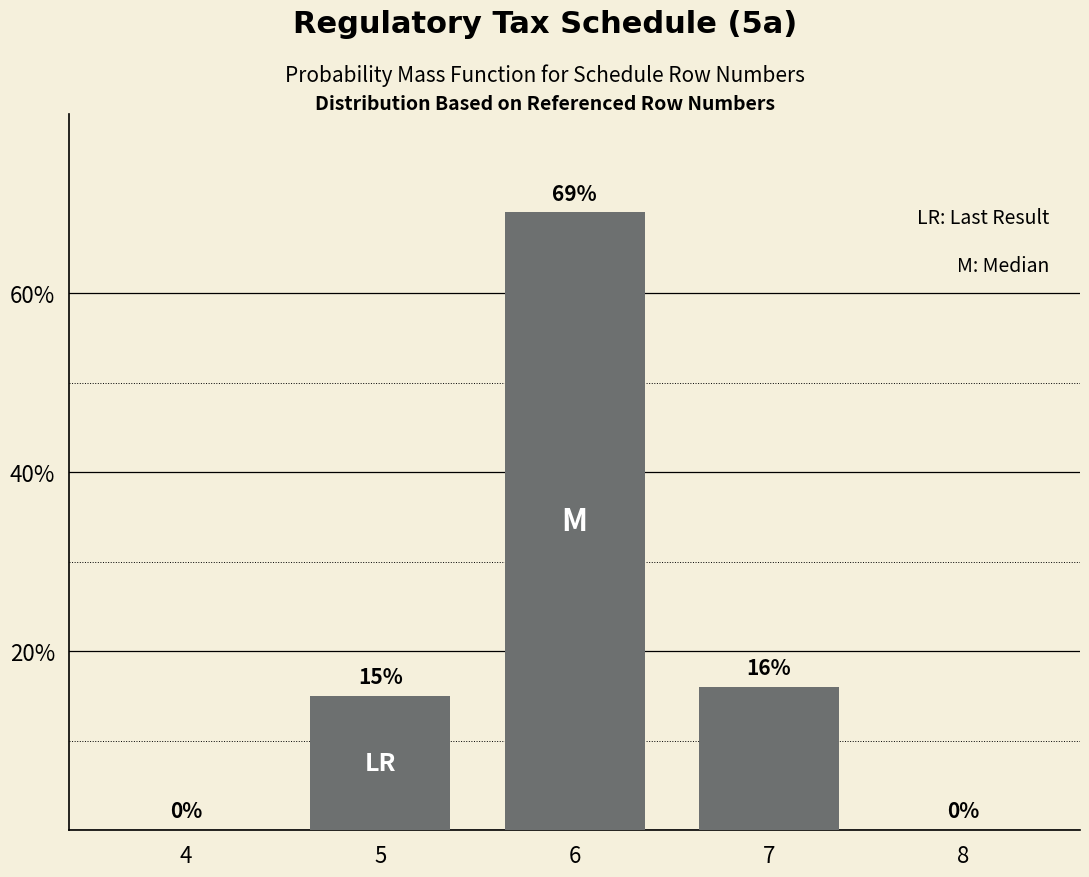

Reading left to right, transcribe all the data shown in this chart.

4=0	5=15	6=69	7=16	8=0